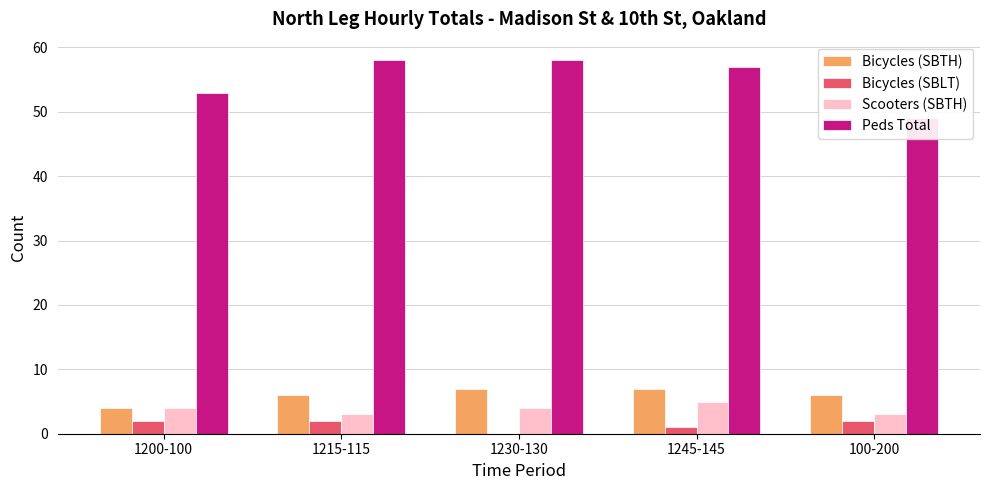

Rank the series at 1215-115 from lowest to highest value.

Bicycles (SBLT), Scooters (SBTH), Bicycles (SBTH), Peds Total